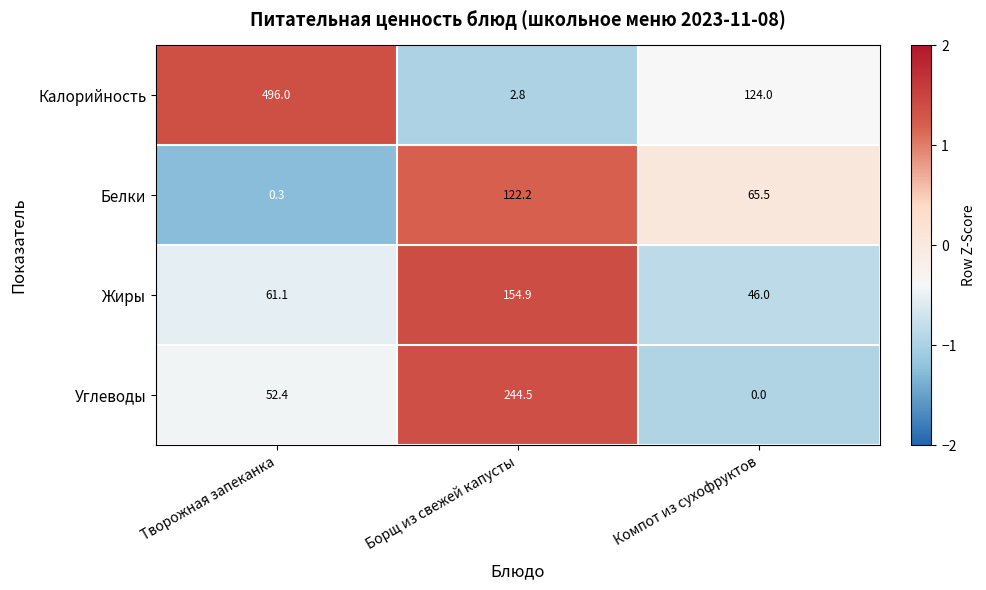

What is the total value across all series at Творожная запеканка?

609.8